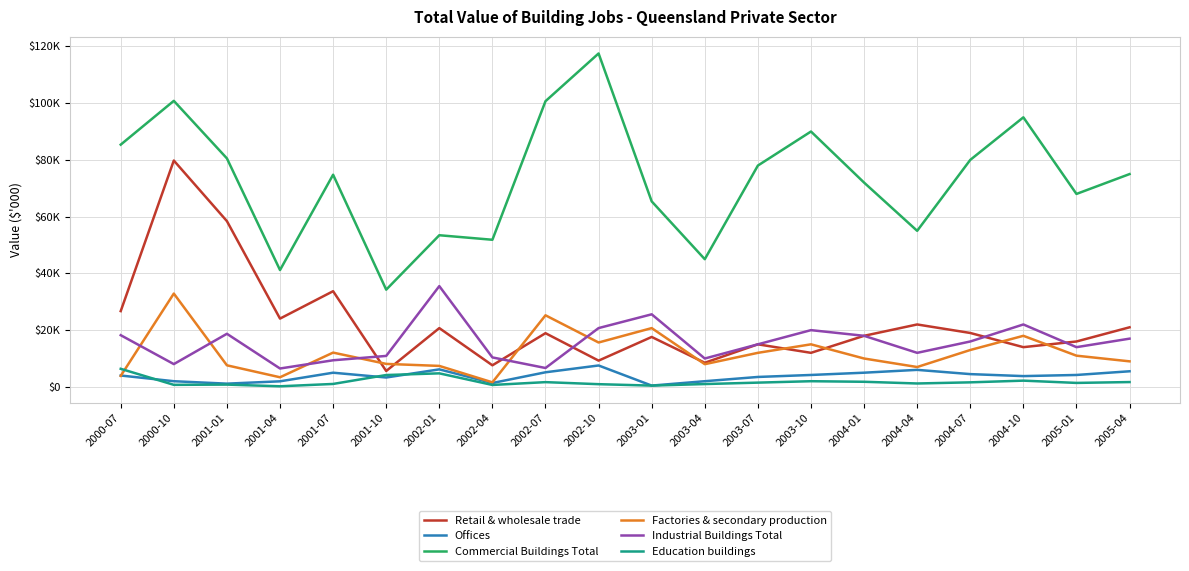

What is the spread (max minus min) of values at 2004-07?

78400